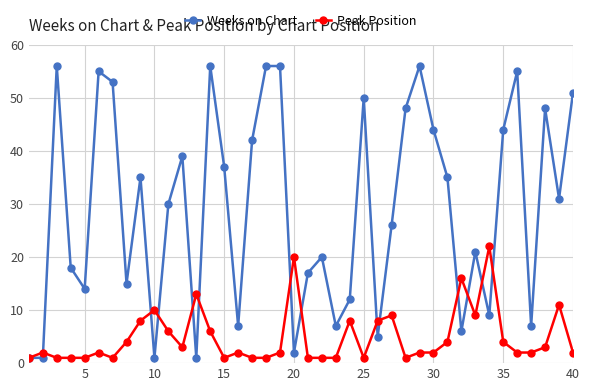

What is the greatest value displayed?

56